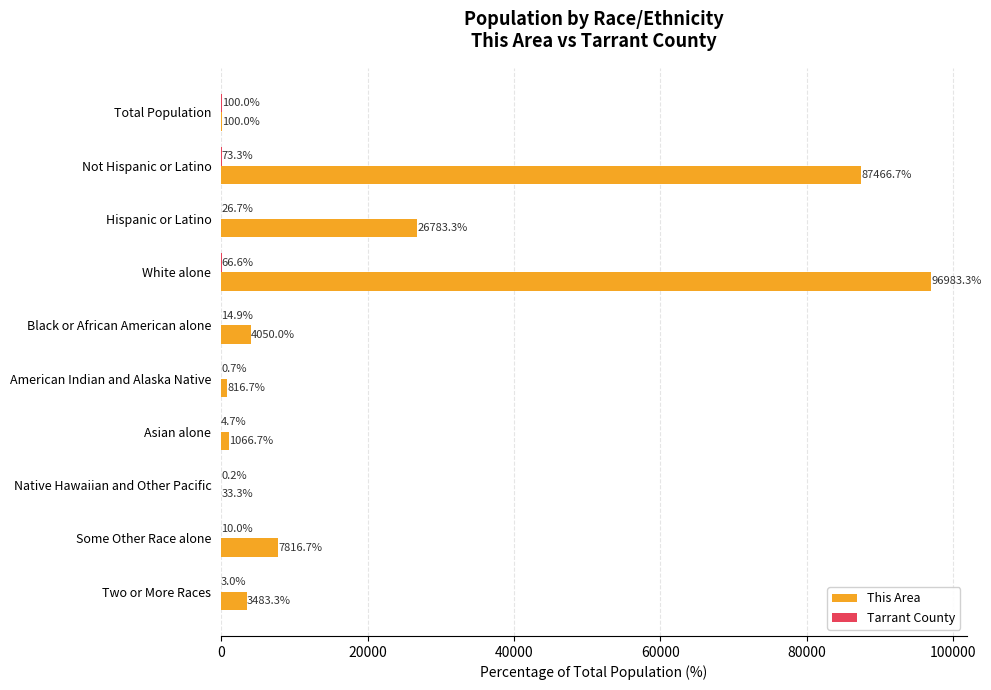

What is the maximum value for This Area?

96983.3